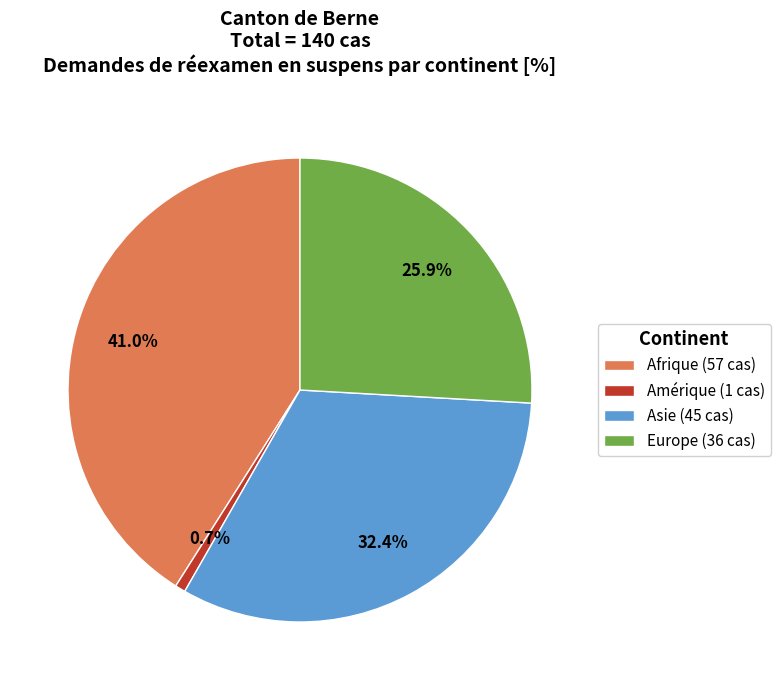

Count the number of slices in the pie.

4